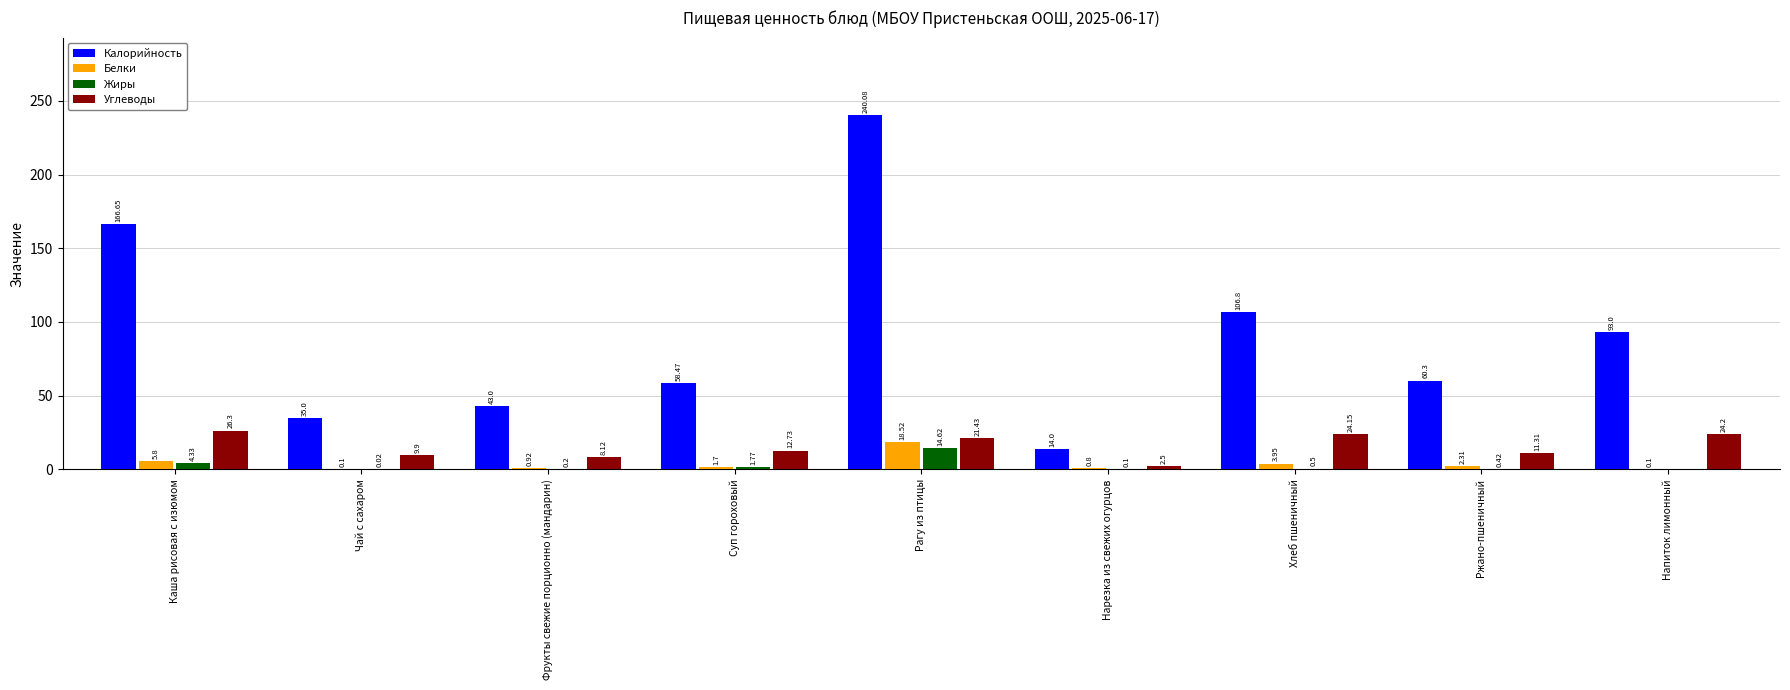

Which series has the largest total across all categories?

Калорийность